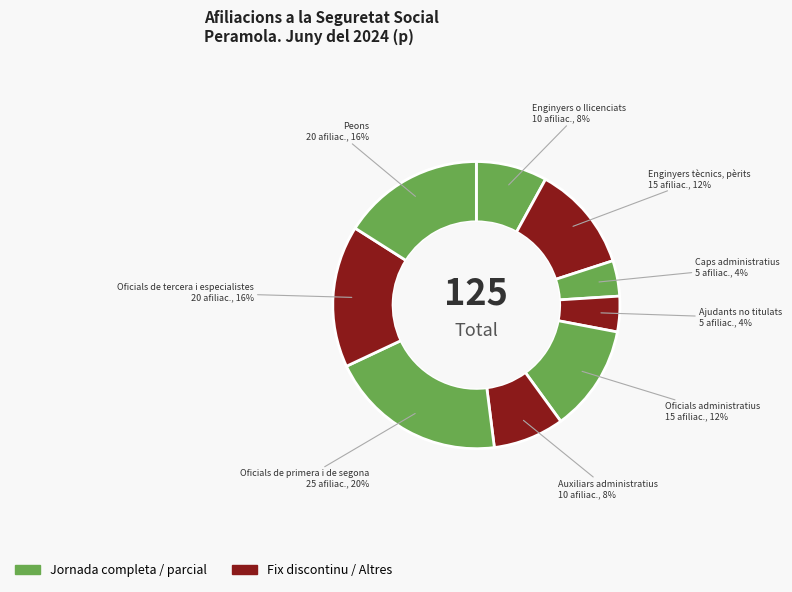

Does any single category account for the majority?

No